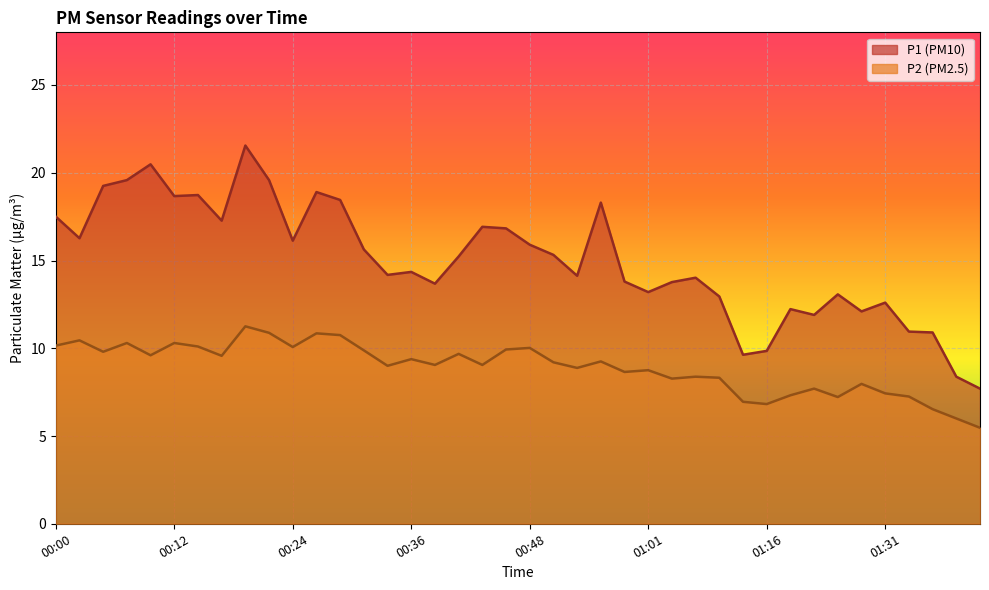

Which series changed the most between 00:02 and 00:10?

P1